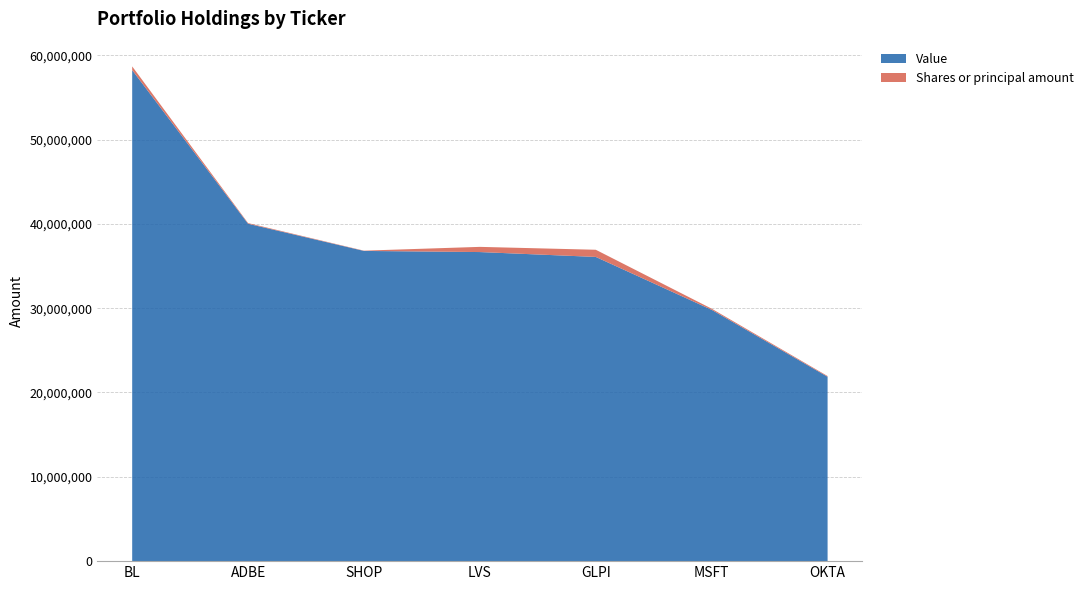

Reading left to right, what are all the values shown in this chart?

Value: BL=58234000	ADBE=40010000	SHOP=36788000	LVS=36654000	GLPI=36076000	MSFT=29804000	OKTA=21866000
Shares or principal amount: BL=436600	ADBE=80000	SHOP=32500	LVS=615000	GLPI=850852	MSFT=134000	OKTA=86000